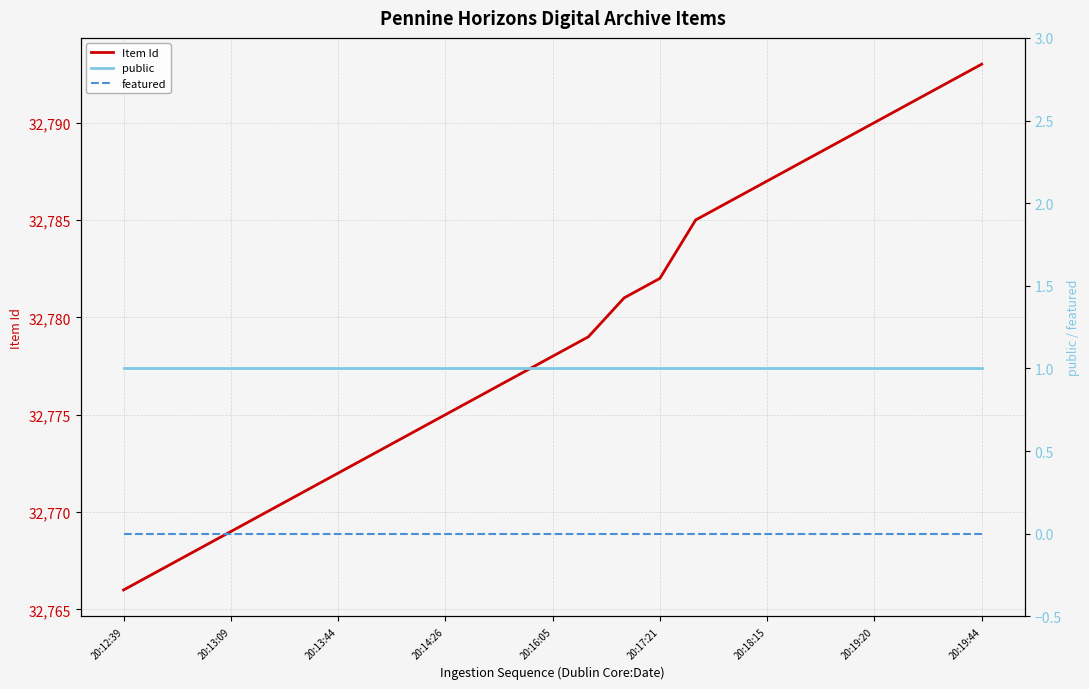

True or false: public has more than 2 points higher than both neighbors.

False